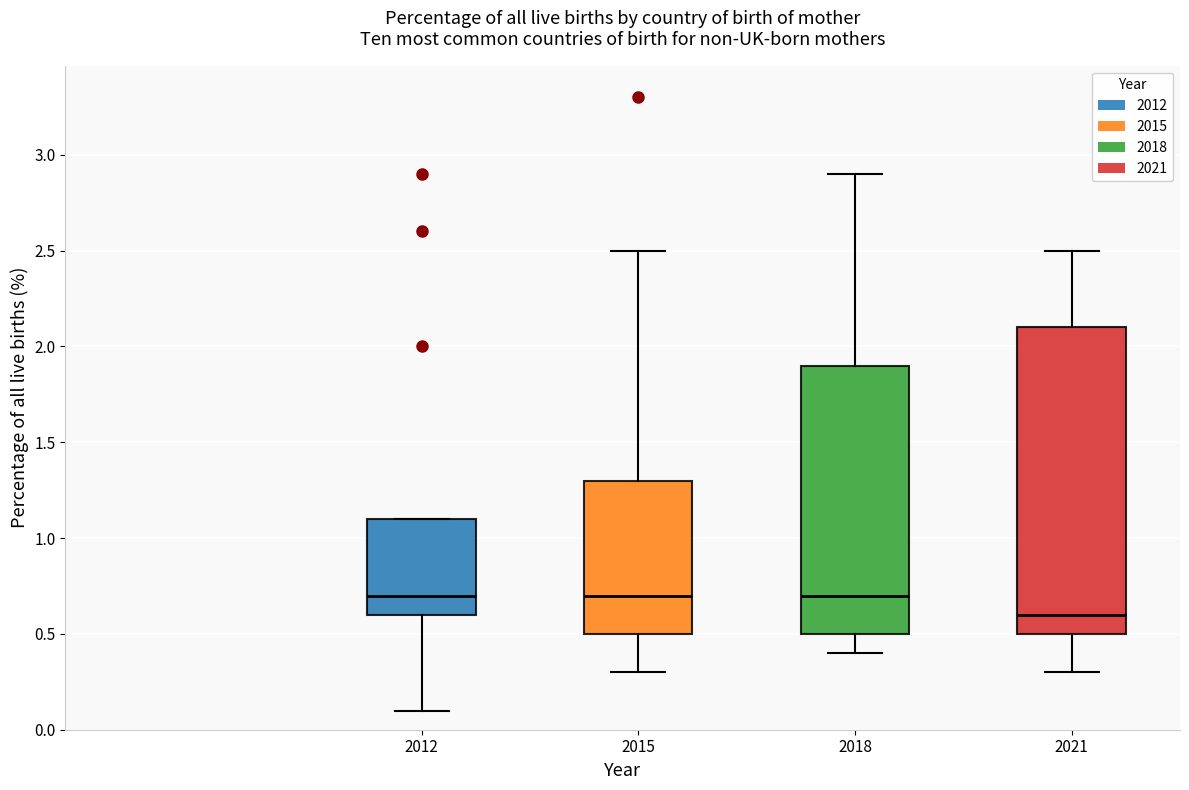

Reading left to right, read every box against the y-axis: the position of its median line, the range the box covers, and the ends of its whiskers. The values are not printed on the chart, so give them approximately, as read against the axis.

2012: median 0.7, box 0.6 to 1.1, whiskers 0.1 to 1.1
2015: median 0.7, box 0.5 to 1.3, whiskers 0.3 to 2.5
2018: median 0.7, box 0.5 to 1.9, whiskers 0.4 to 2.9
2021: median 0.6, box 0.5 to 2.1, whiskers 0.3 to 2.5